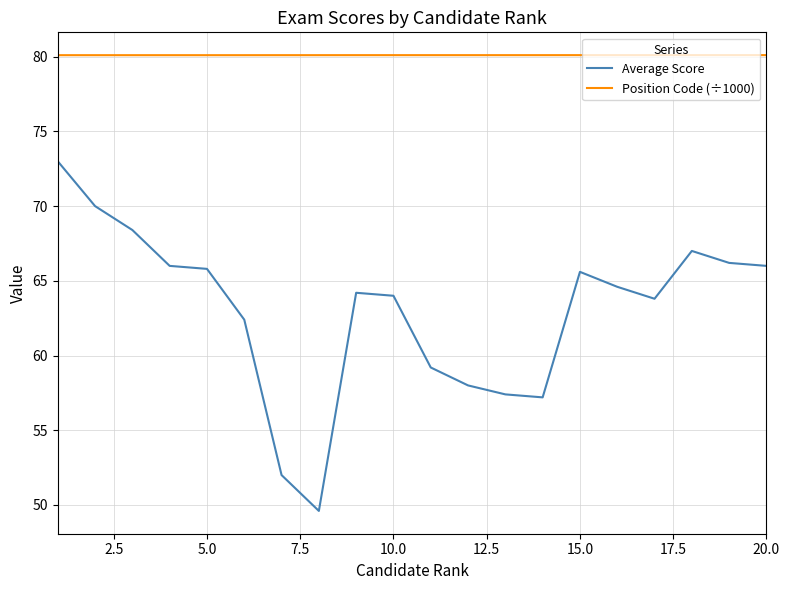

Which series has the widest spread of values?

Average Score